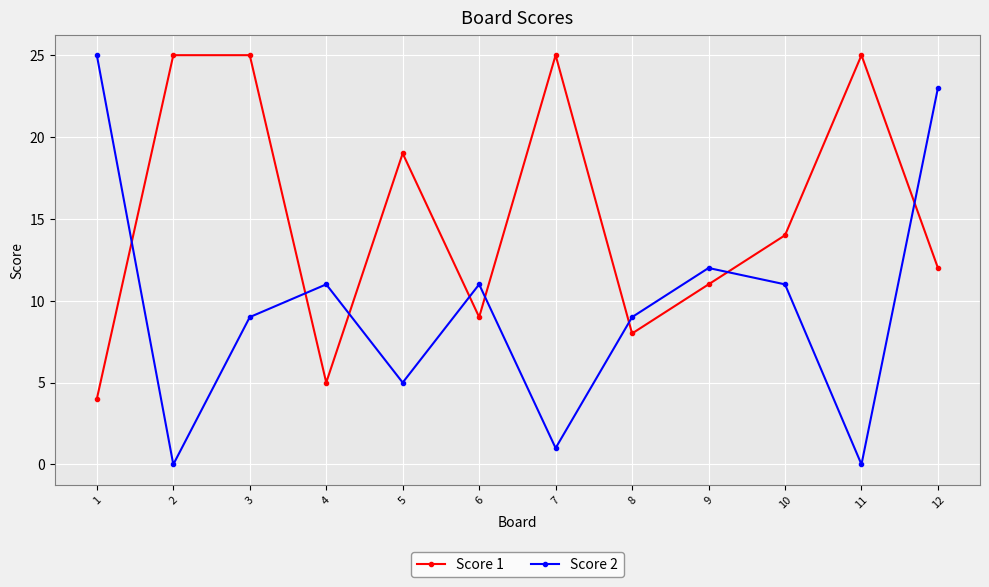

At 3, list the series in order from smallest to largest.

Score 2, Score 1